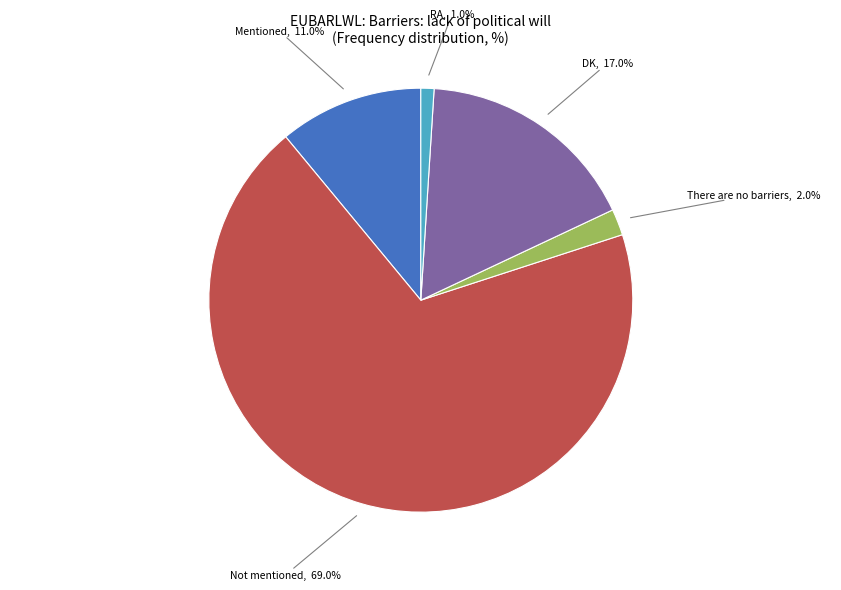

To the nearest percent, what is the difference between the There are no barriers and DK slice percentages?

15%